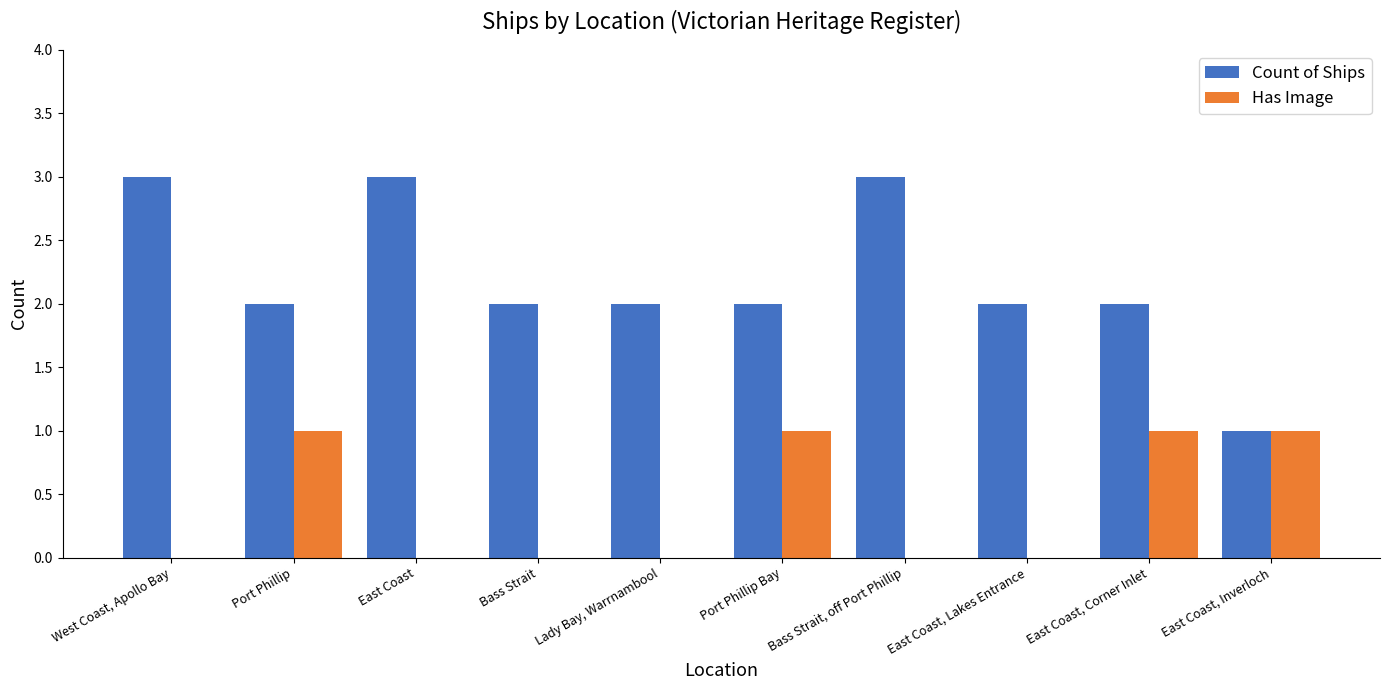

Is the value of Has Image at Bass Strait greater than the value of Count of Ships at East Coast, Inverloch?

No